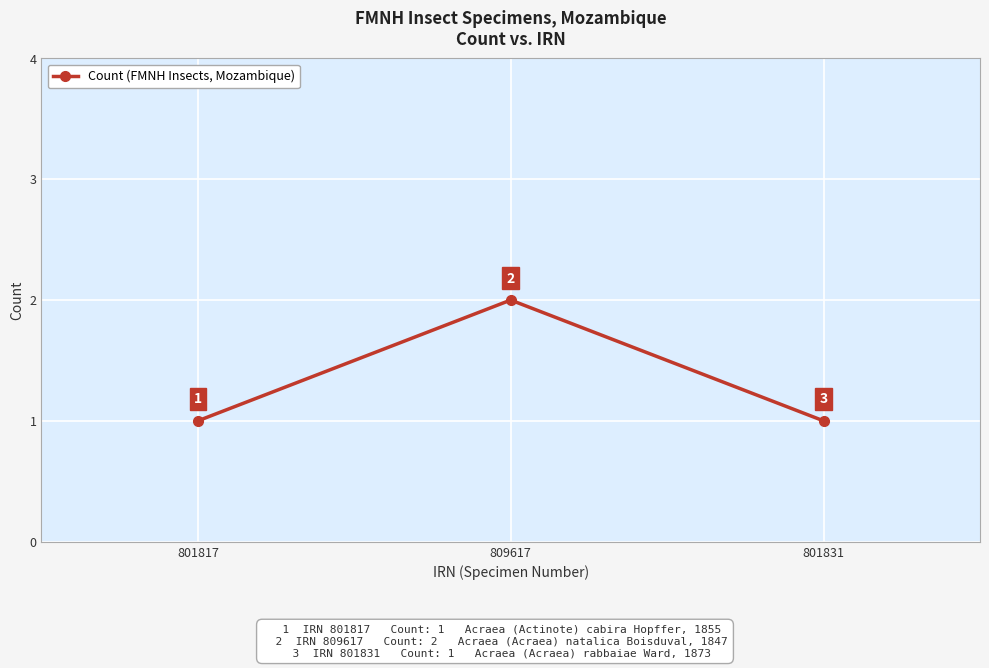

How many distinct data groups are displayed?

1